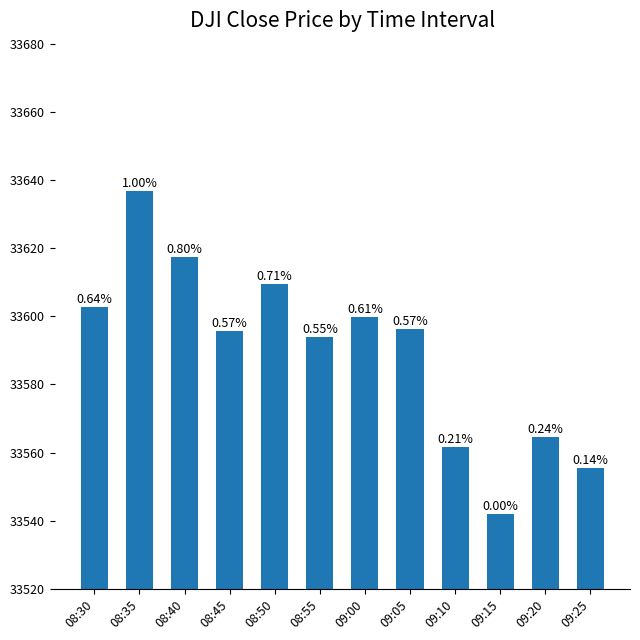

The chart shows a value of 13045.0 at 08:35. True or false?

False